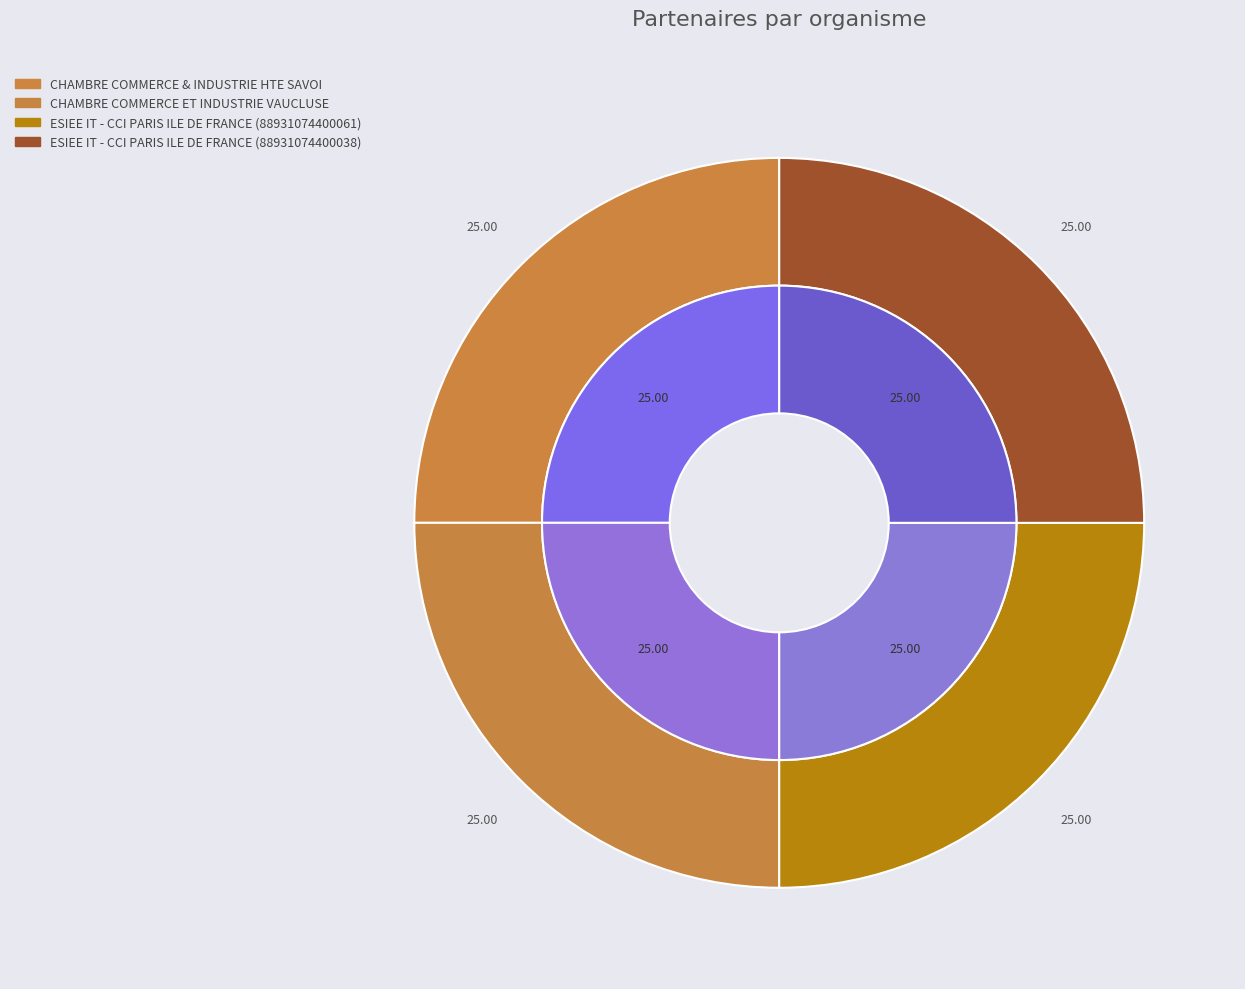

Rank the categories by value from lowest to highest.

CHAMBRE COMMERCE & INDUSTRIE HTE SAVOI, CHAMBRE COMMERCE ET INDUSTRIE VAUCLUSE, ESIEE IT - CCI PARIS ILE DE FRANCE (88931074400038), ESIEE IT - CCI PARIS ILE DE FRANCE (88931074400061)